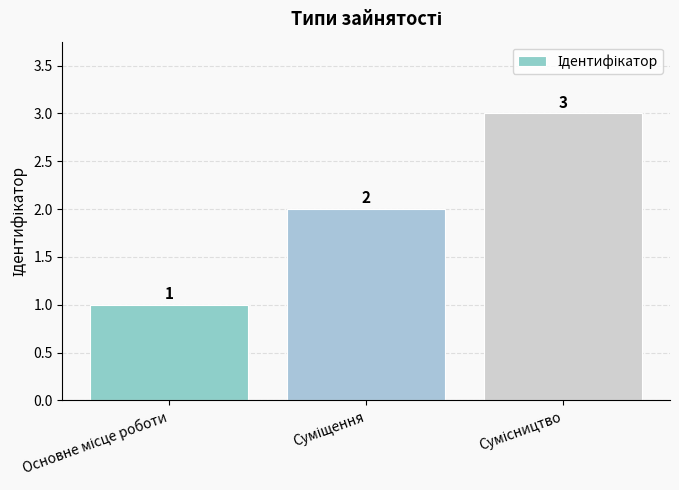

What is the smallest value displayed?

1